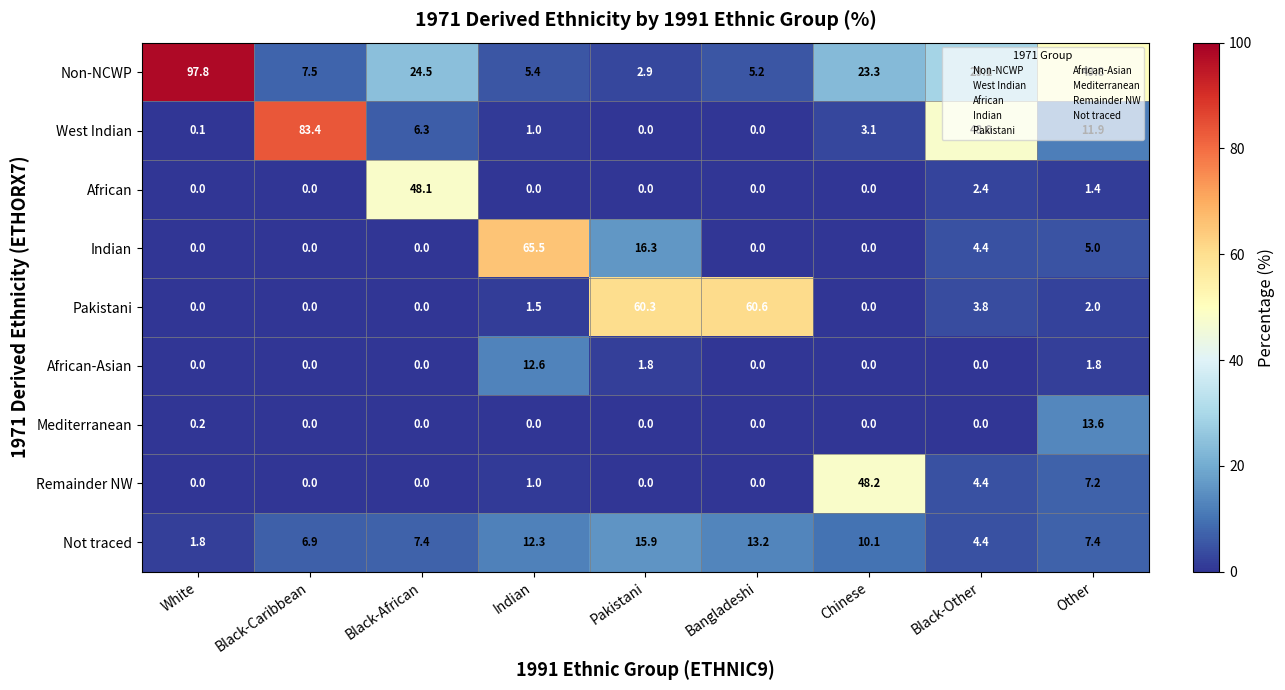

Is it true that Not traced equals 6.9 at Black-Caribbean?

True